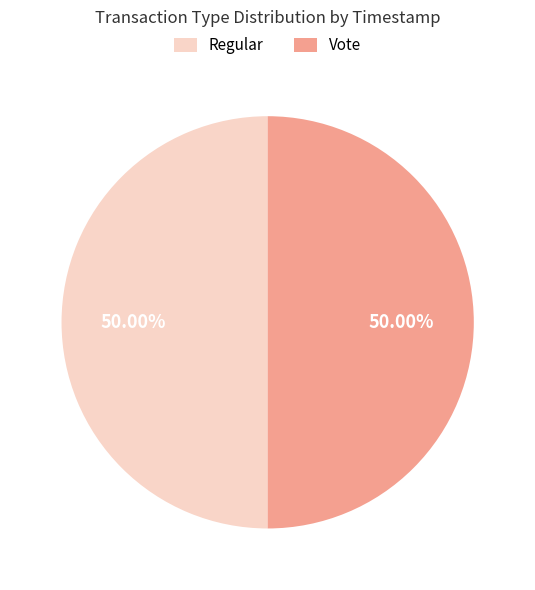

Is the sum of Vote and Regular greater than half?

Yes